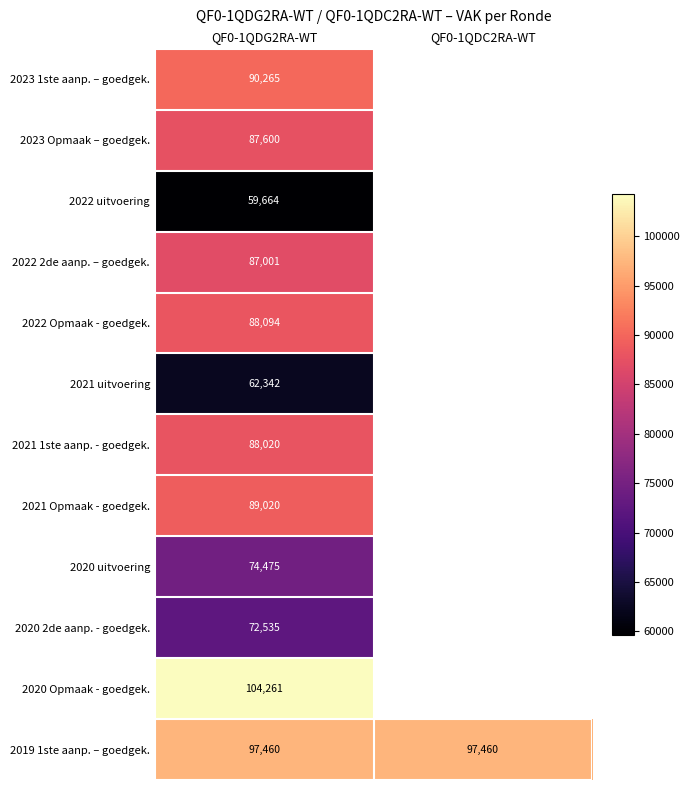

At QF0-1QDG2RA-WT, list the series in order from smallest to largest.

2022 uitvoering, 2021 uitvoering, 2020 2de aanp. - goedgek., 2020 uitvoering, 2022 2de aanp. – goedgek., 2023 Opmaak – goedgek., 2021 1ste aanp. - goedgek., 2022 Opmaak - goedgek., 2021 Opmaak - goedgek., 2023 1ste aanp. – goedgek., 2019 1ste aanp. – goedgek., 2020 Opmaak - goedgek.